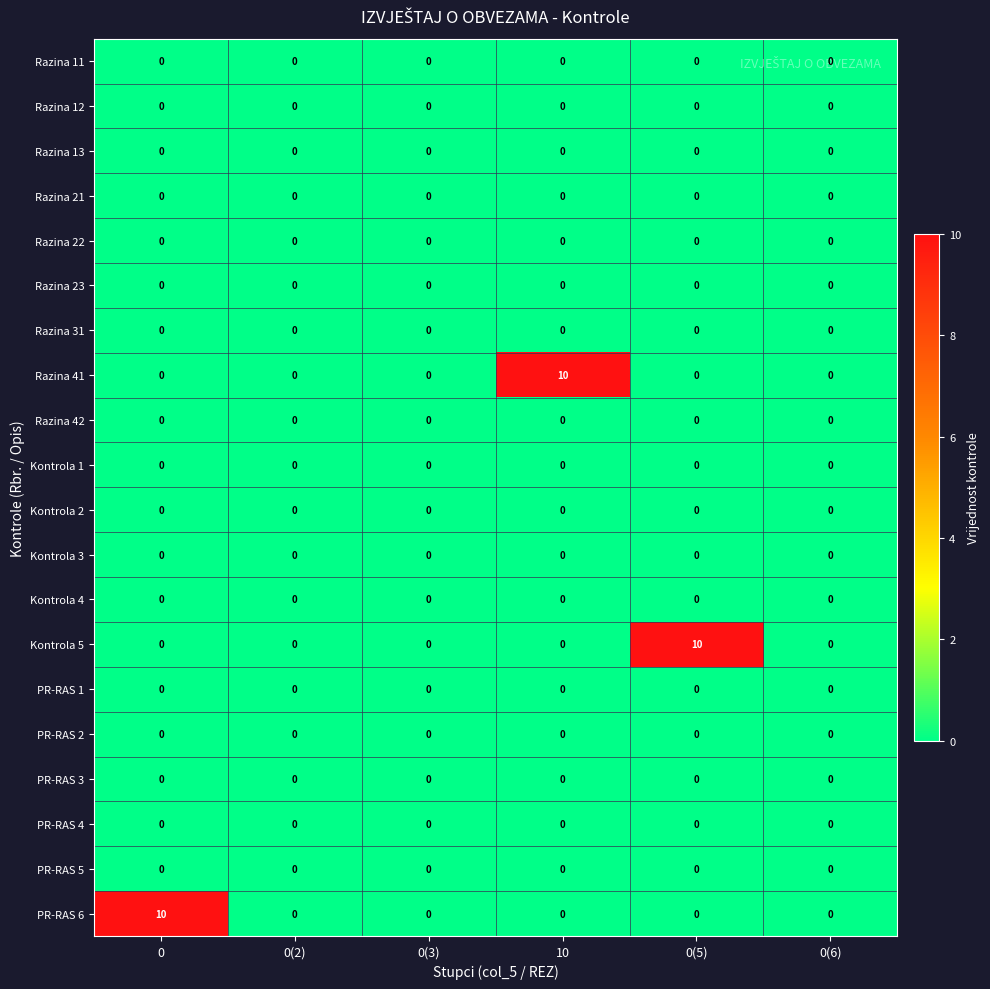

What is the maximum value shown in the chart?

10